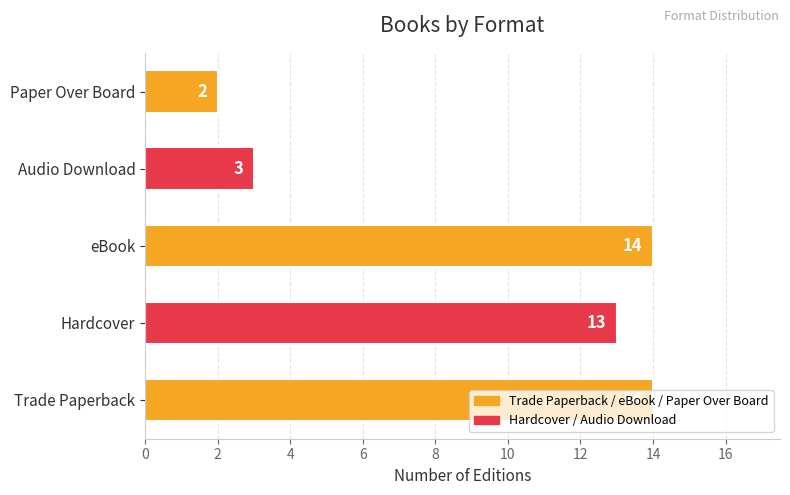

What is the minimum value shown in the chart?

2